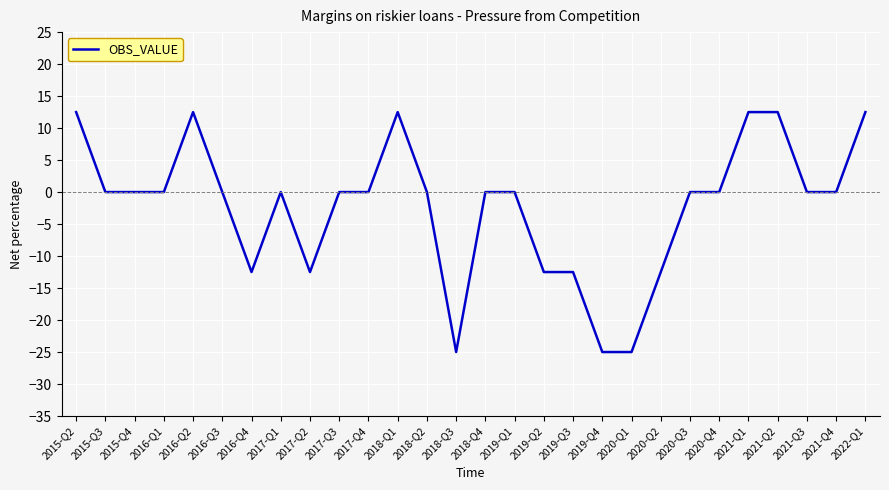

What is the greatest value displayed?

12.5